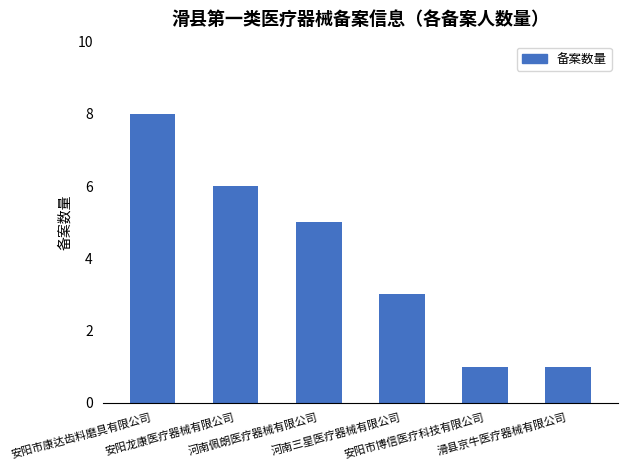

What is the label of the 3rd bar from the left?

河南佩朗医疗器械有限公司